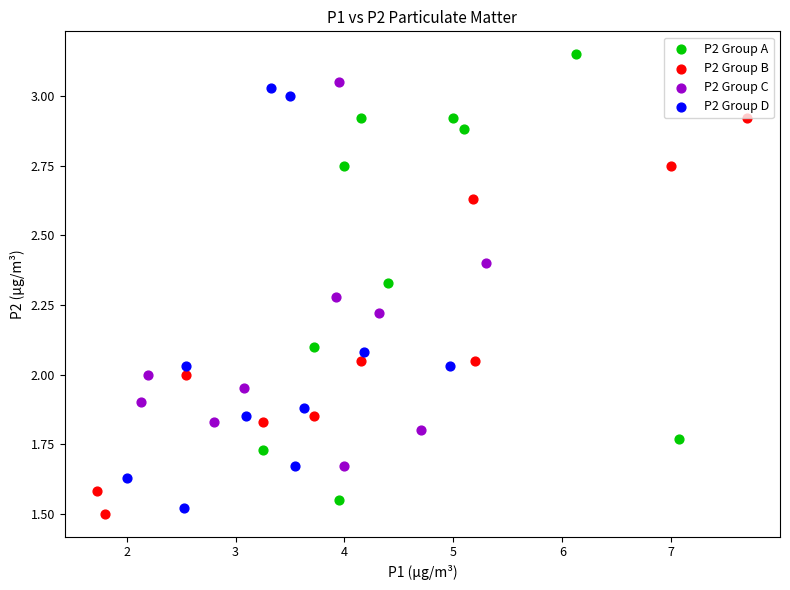

Which series reaches the maximum Y coordinate?

P2 Group A